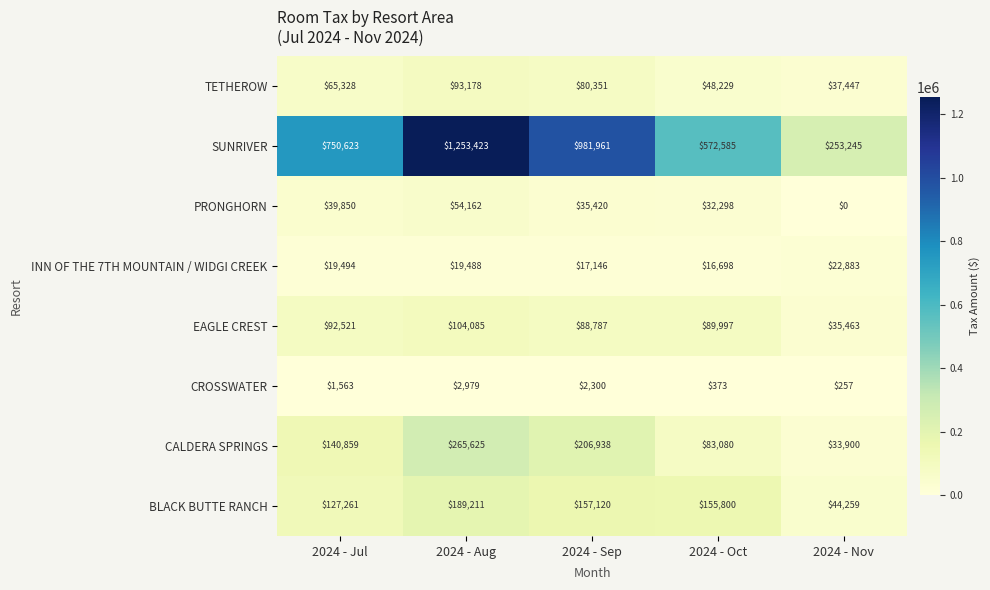

Rank the series by their maximum value, from lowest to highest.

CROSSWATER, INN OF THE 7TH MOUNTAIN / WIDGI CREEK, PRONGHORN, TETHEROW, EAGLE CREST, BLACK BUTTE RANCH, CALDERA SPRINGS, SUNRIVER